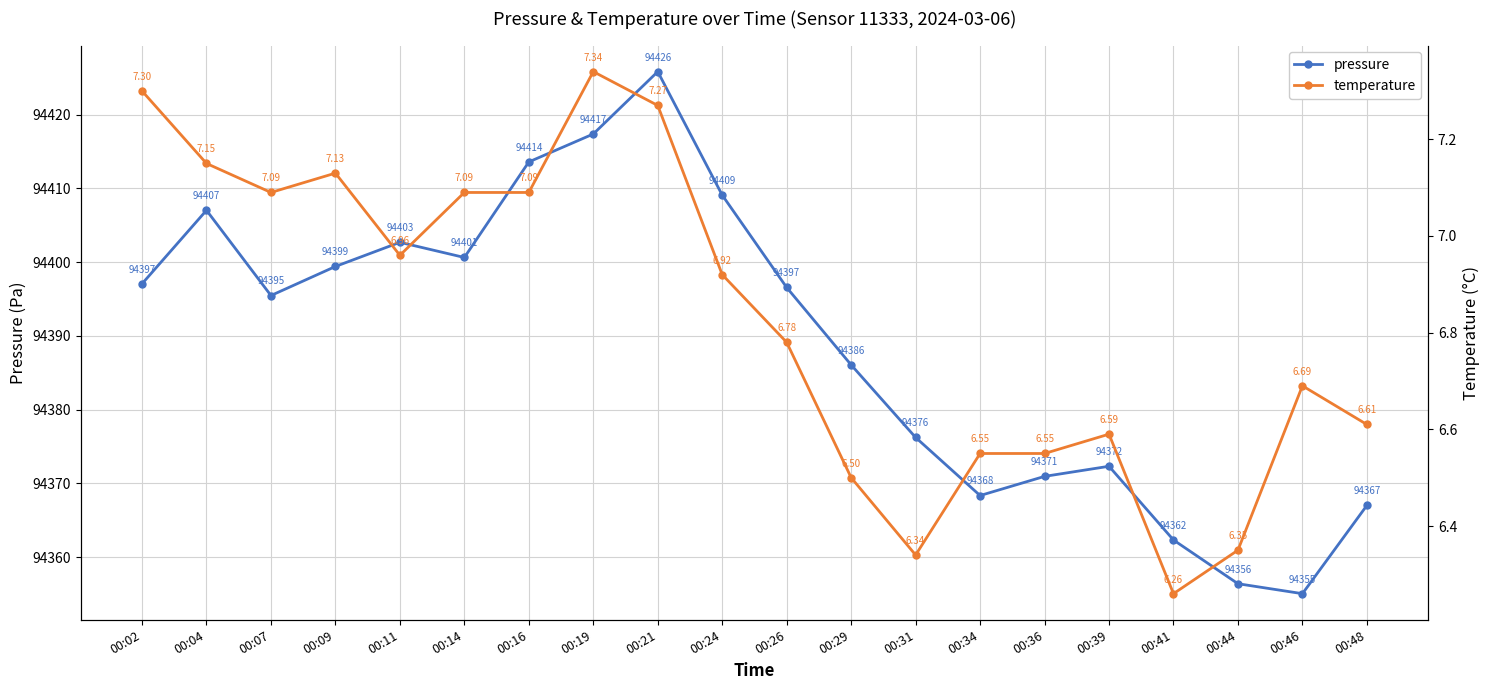

What is the sum of the temperature values at 00:31 and 00:41?

12.6